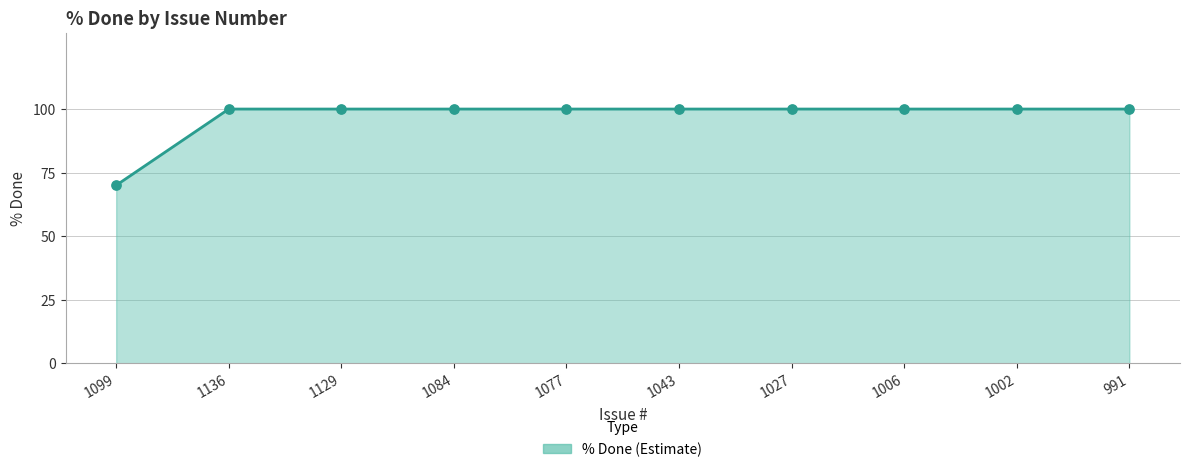

At which category is the sum across all series the highest?

1136